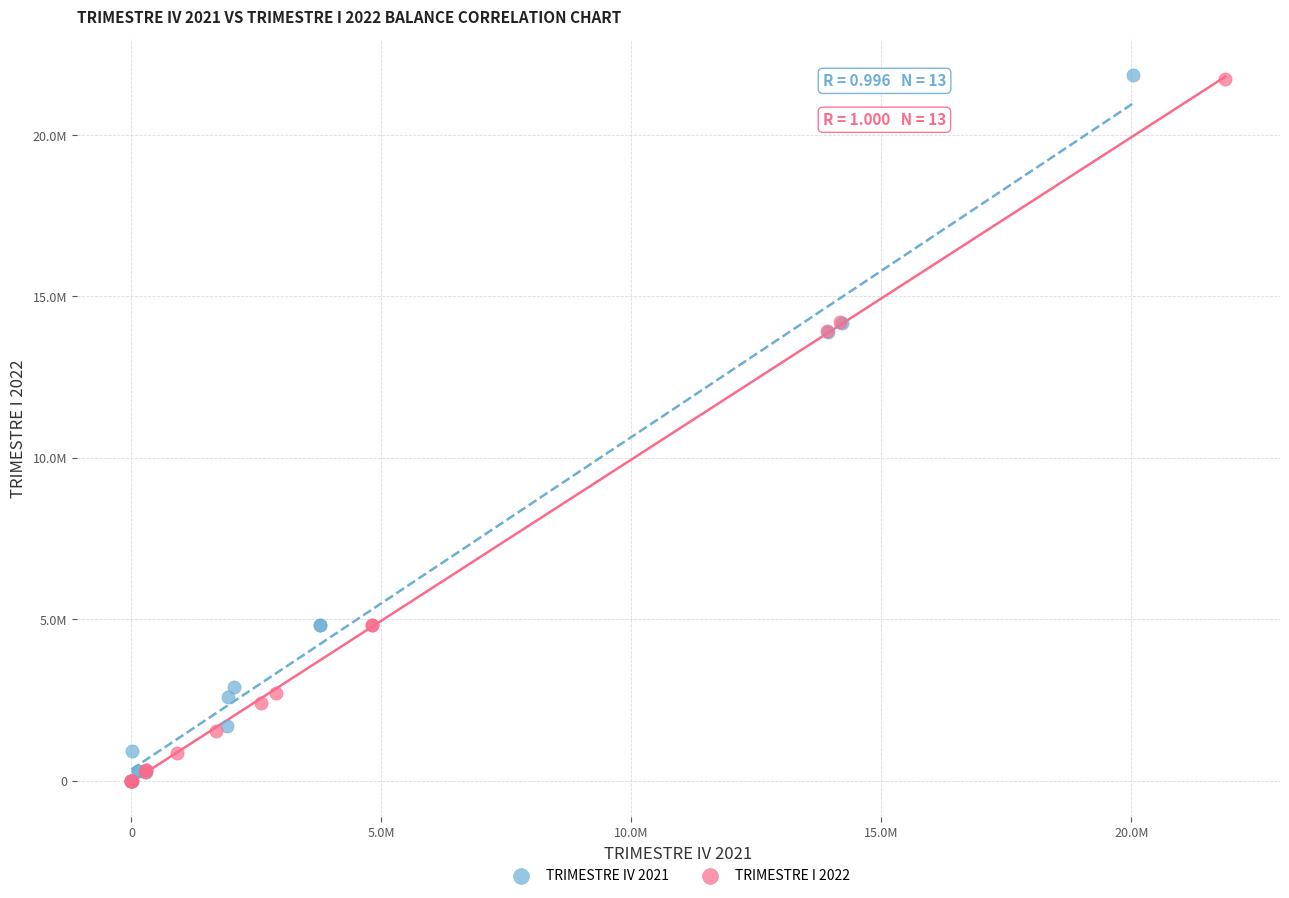

Which series has the widest spread of Y values?

TRIMESTRE IV 2021